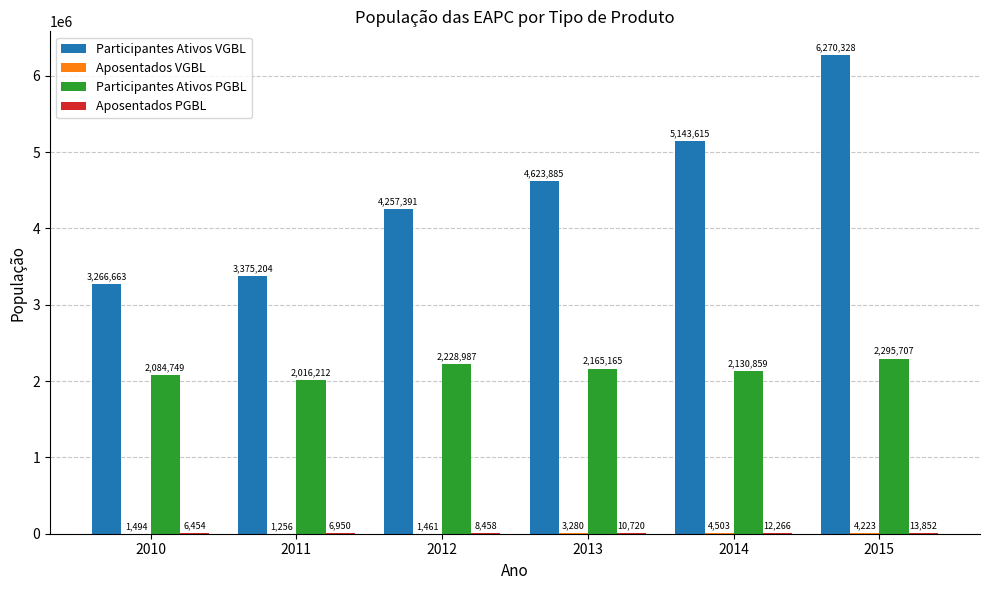

What is the sum of the Participantes Ativos VGBL values at 2015 and 2011?

9645532